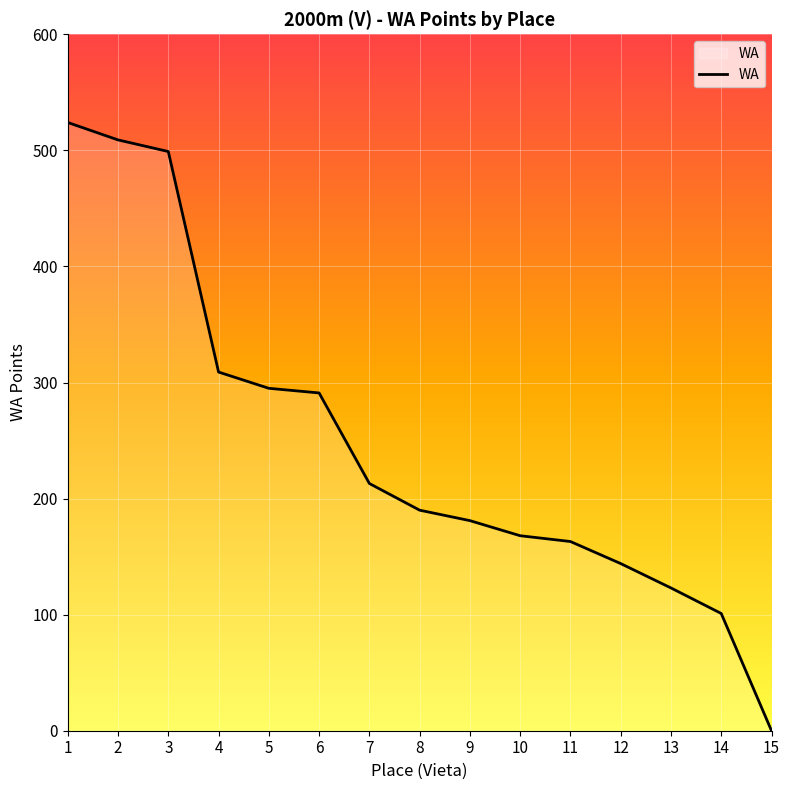

The chart shows a value of 0 at 15. True or false?

True